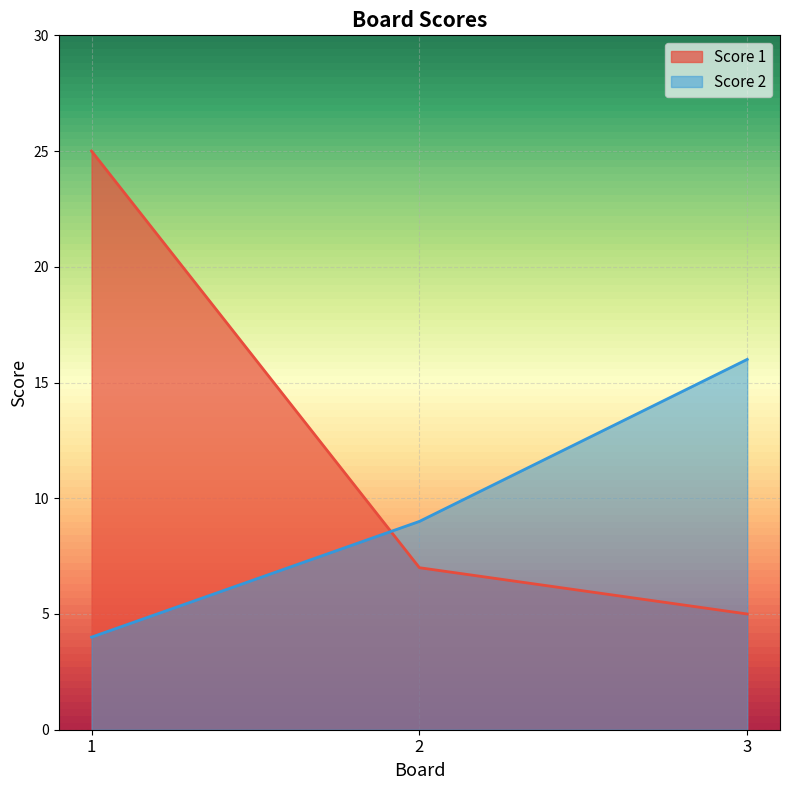

List the series in order of their overall mean, highest first.

Score 1, Score 2